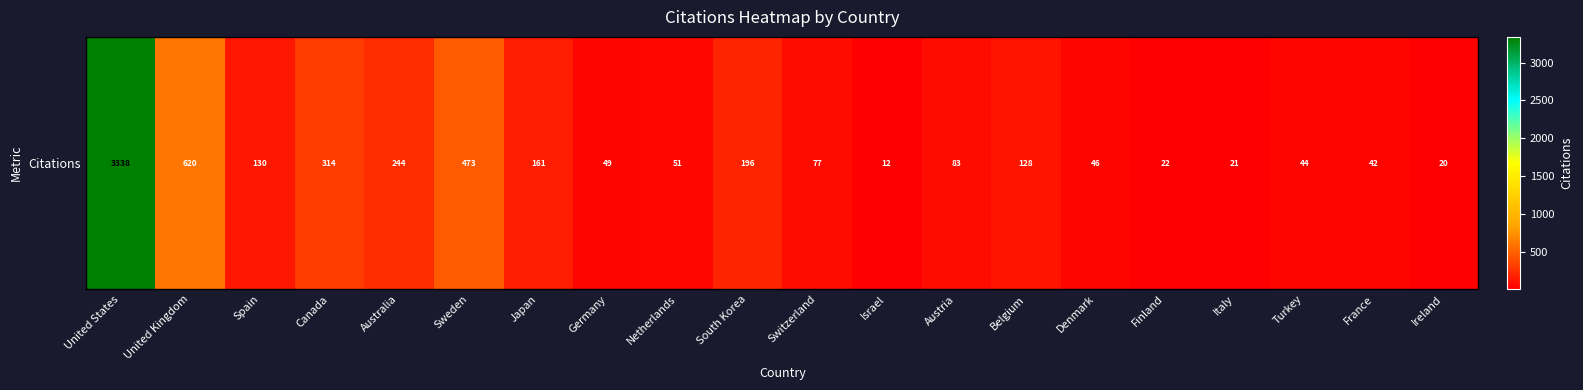

Count the number of values greater than 83.

9